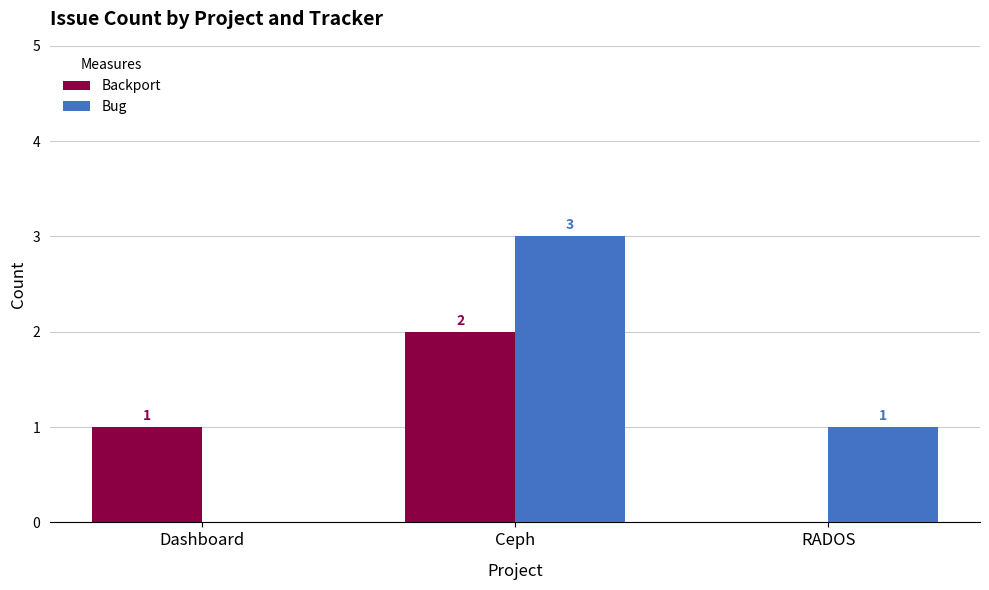

True or false: Backport has a value of 1 at RADOS.

False